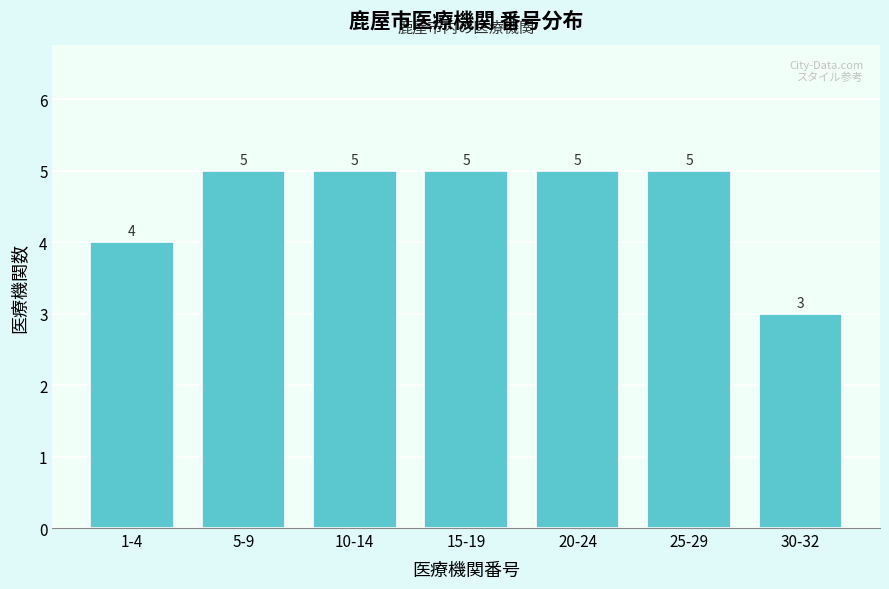

Reading left to right, extract all data points from this chart.

1-4=4	5-9=5	10-14=5	15-19=5	20-24=5	25-29=5	30-32=3